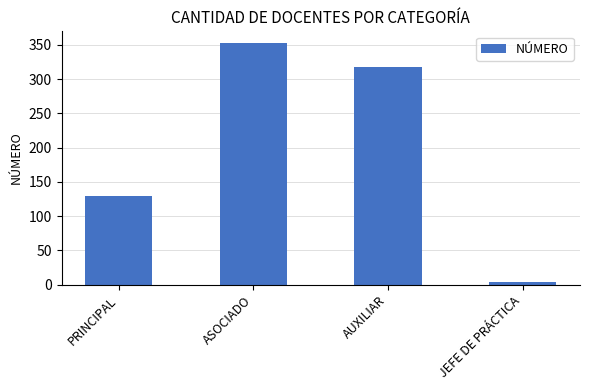

Which category has the highest value across all series?

ASOCIADO